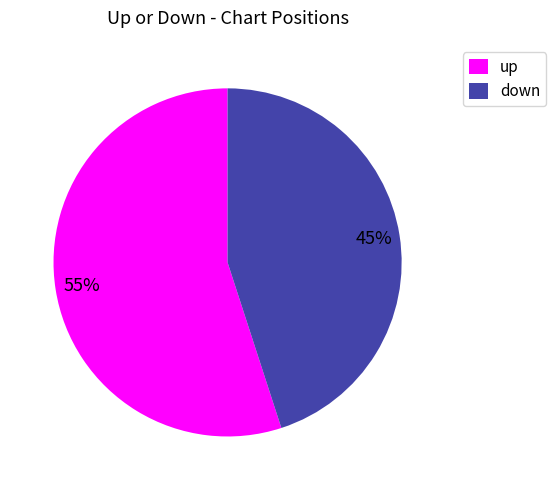

What percentage is the down slice, to the nearest percent?

45%